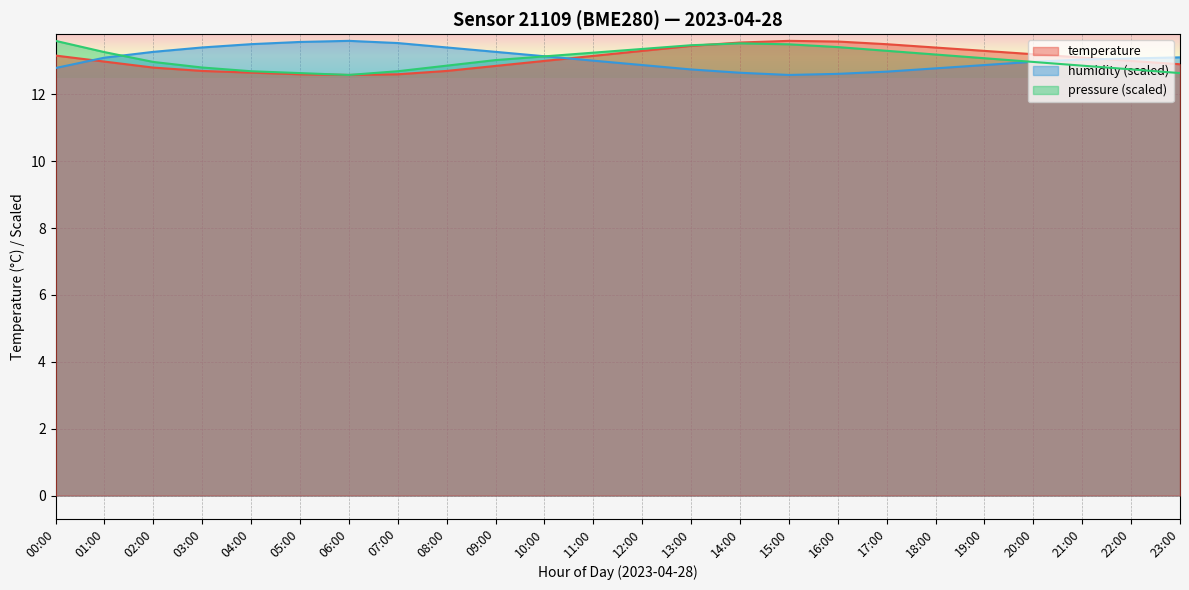

True or false: temperature and humidity intersect in this chart.

True